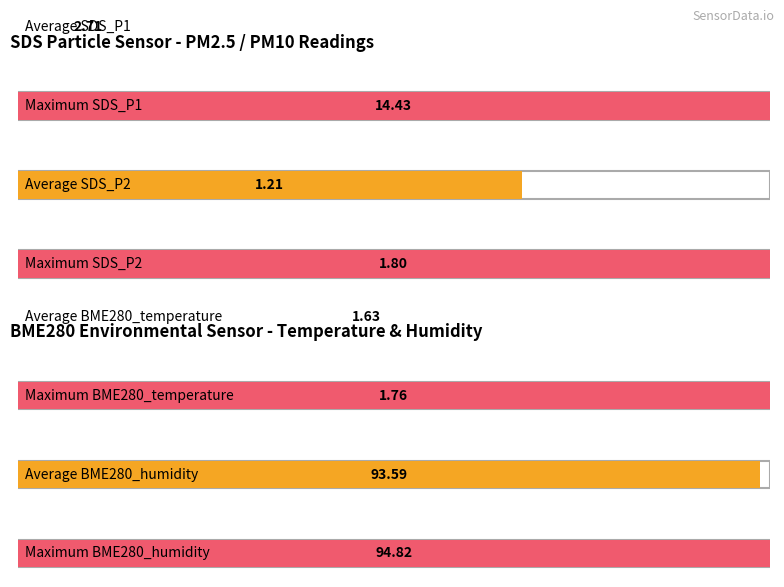

What is the label of the 4th bar from the left?

SDS_P2 max